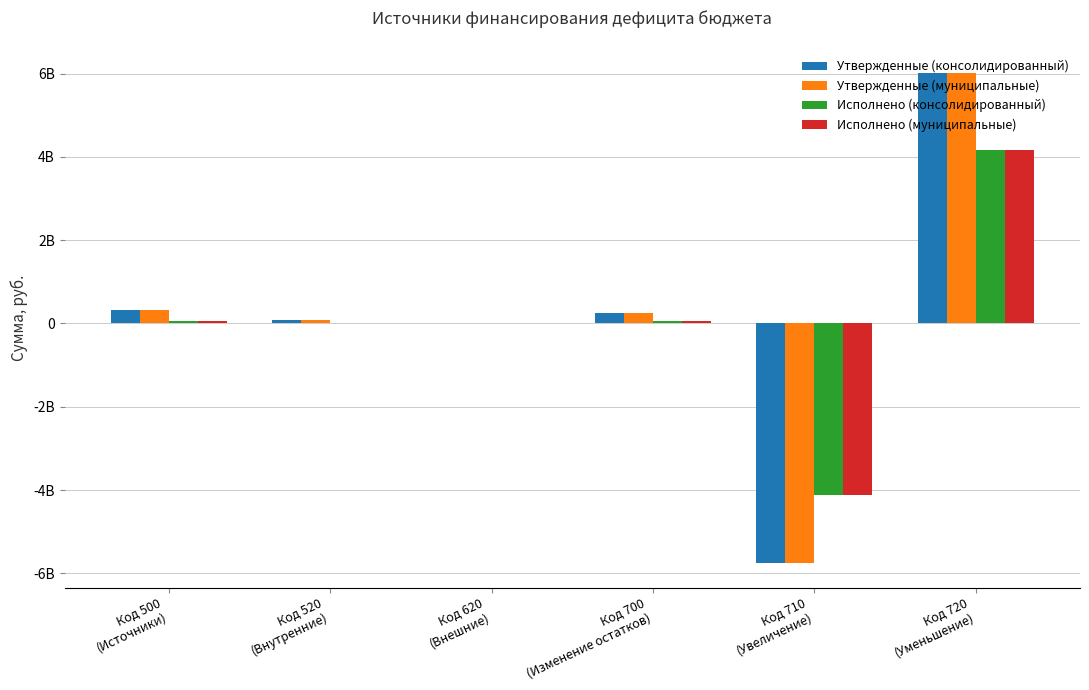

At Код 720
(Уменьшение), list the series in order from largest to smallest.

Утвержденные (консолидированный), Утвержденные (муниципальные), Исполнено (консолидированный), Исполнено (муниципальные)